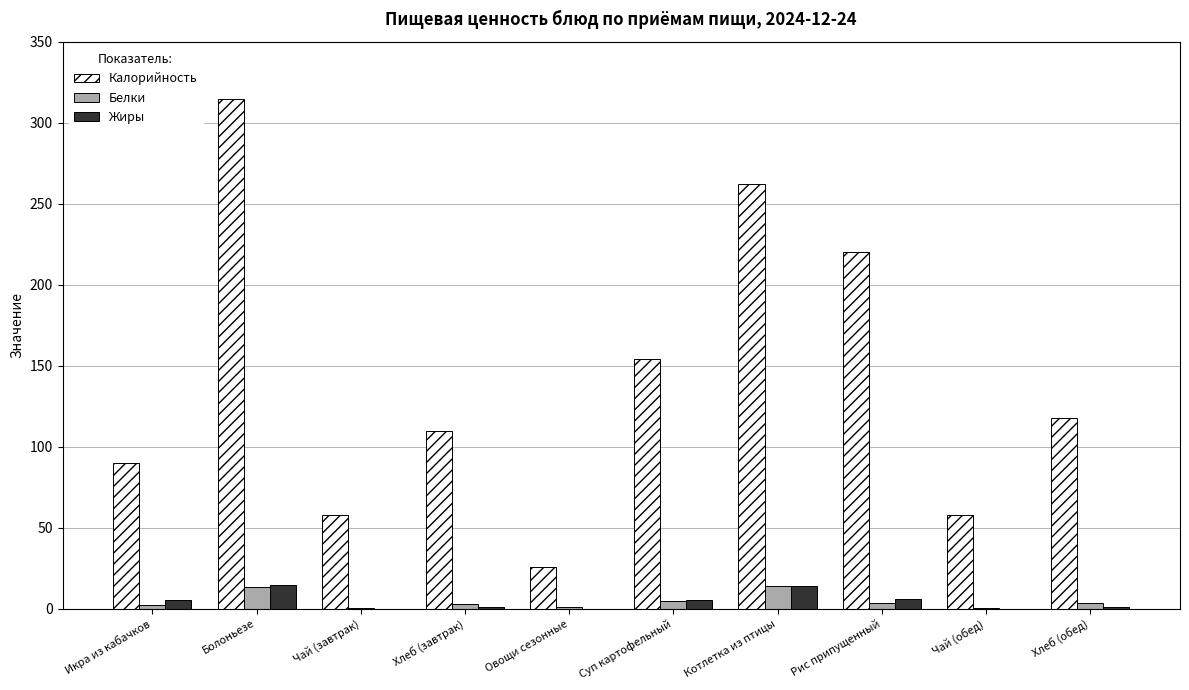

Are the bars horizontal?

No